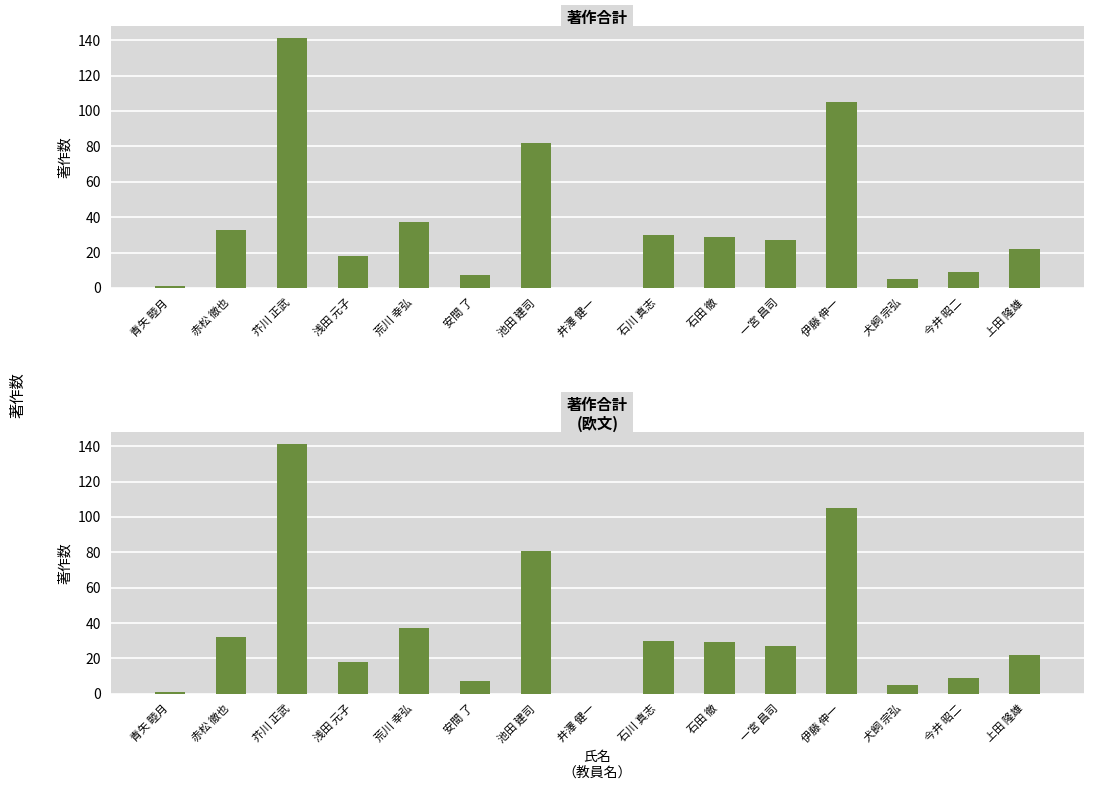

What is the value of the 著作合計
(欧文) bar at the 3rd from the left?

141